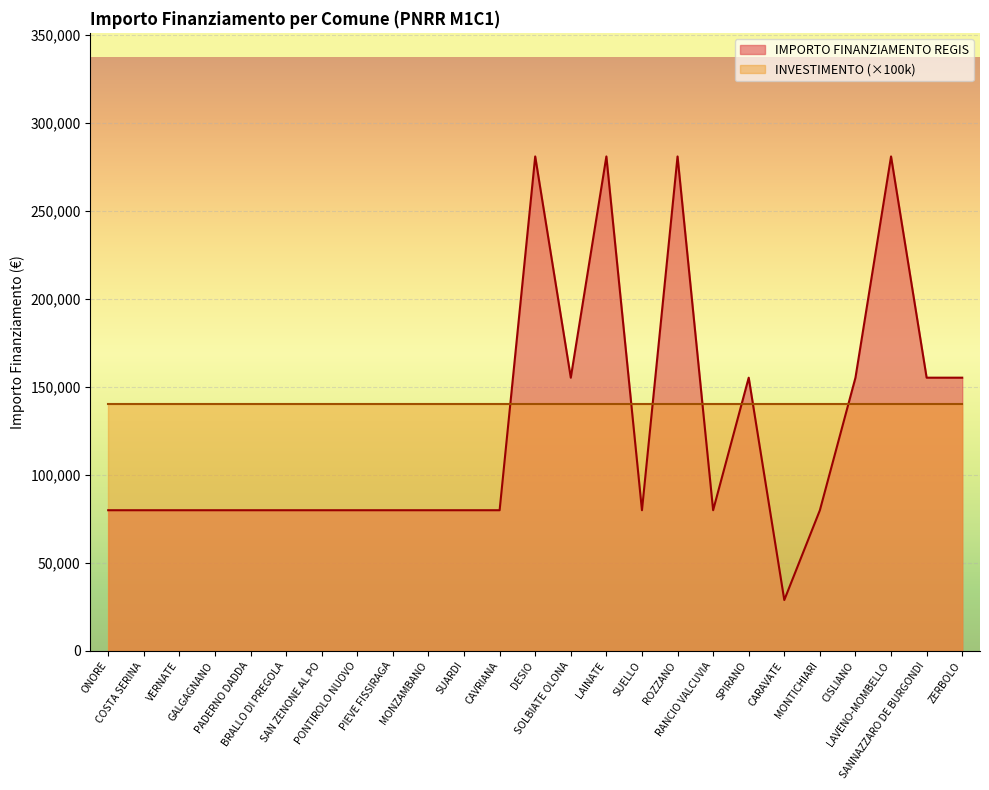

What is the label of the 20th point from the left?

CARAVATE